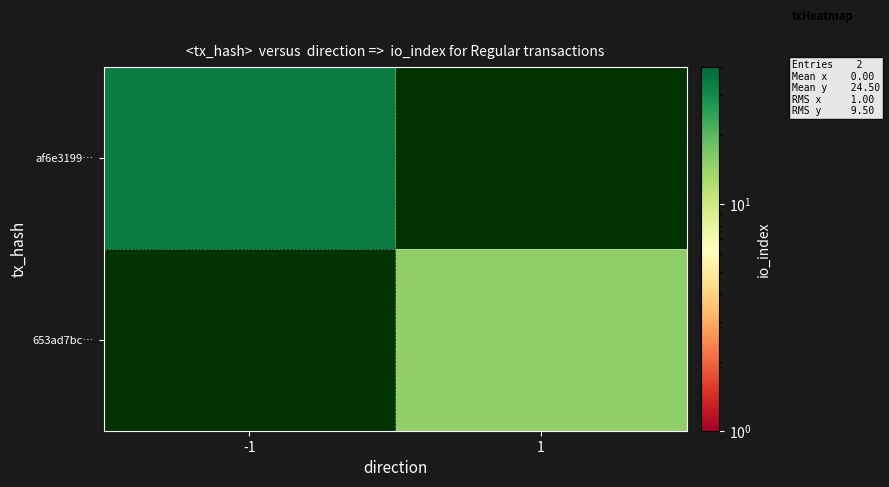

Reading left to right, what are all the values shown in this chart?

af6e3199…: -1=34	1=0
653ad7bc…: -1=0	1=15